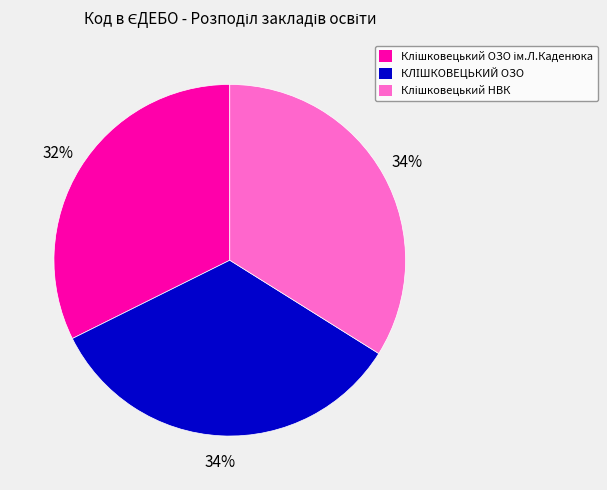

Count the number of slices in the pie.

3